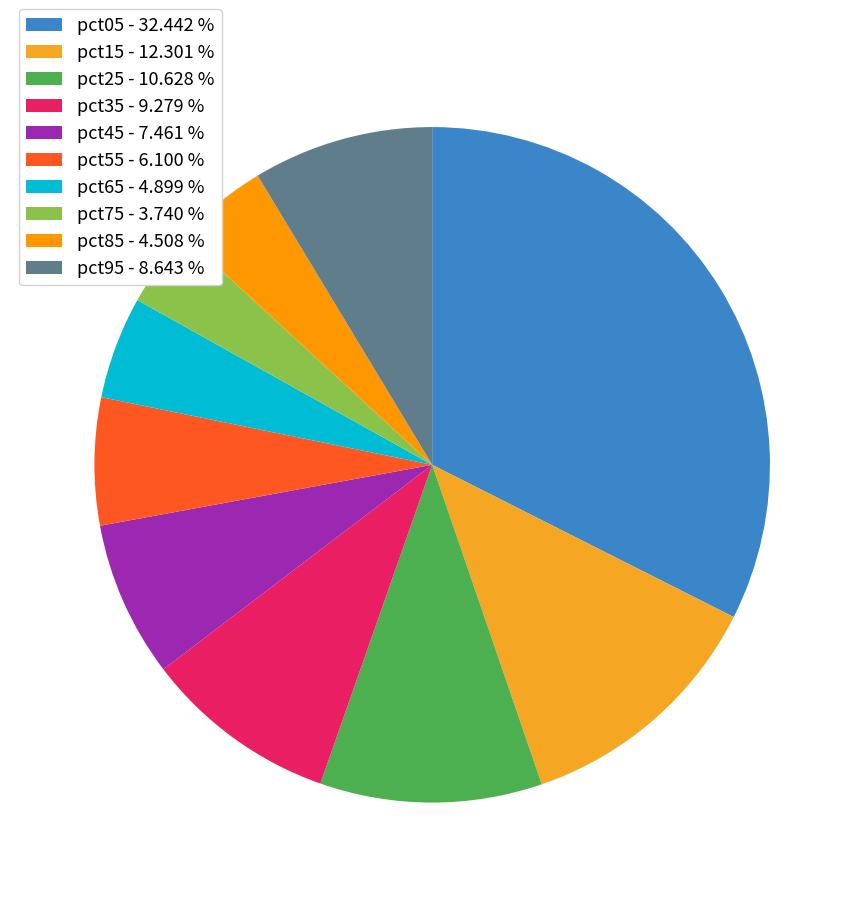

Is it true that pct45 is 1% of the pie?

False